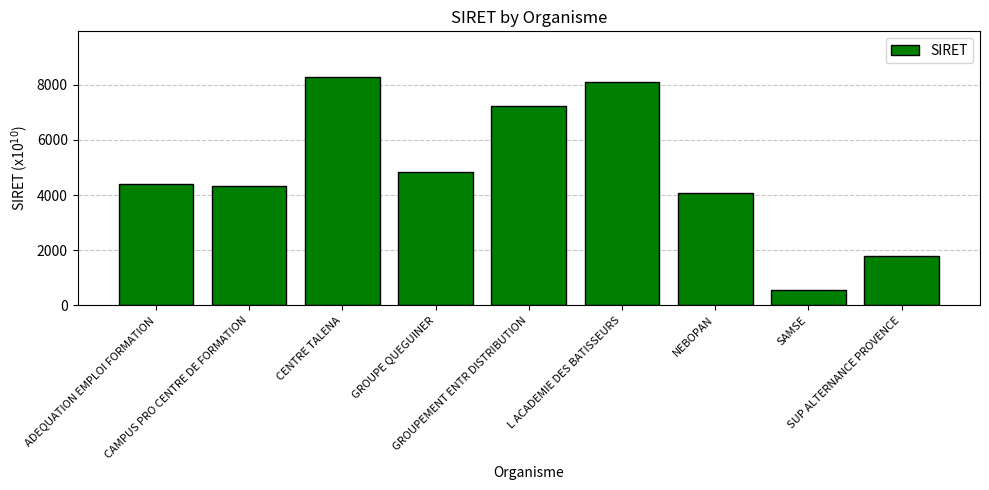

What is the value of the 4th bar from the left?

4826.1